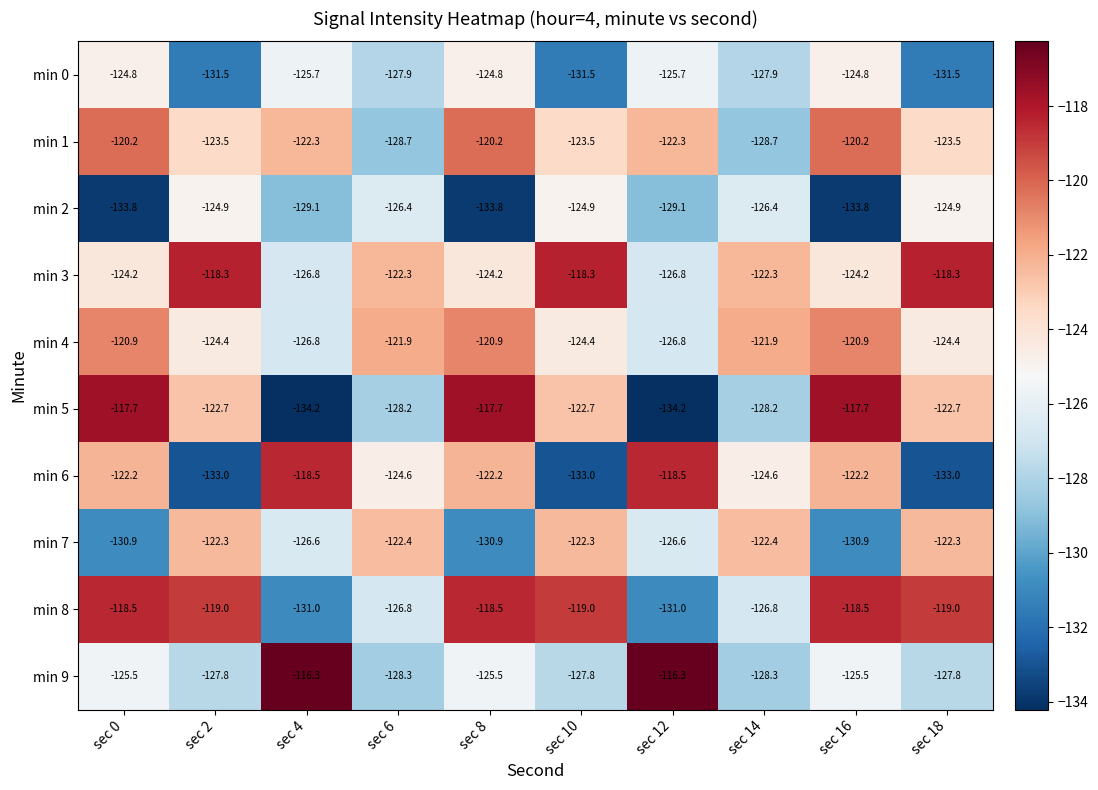

How many distinct data groups are displayed?

10